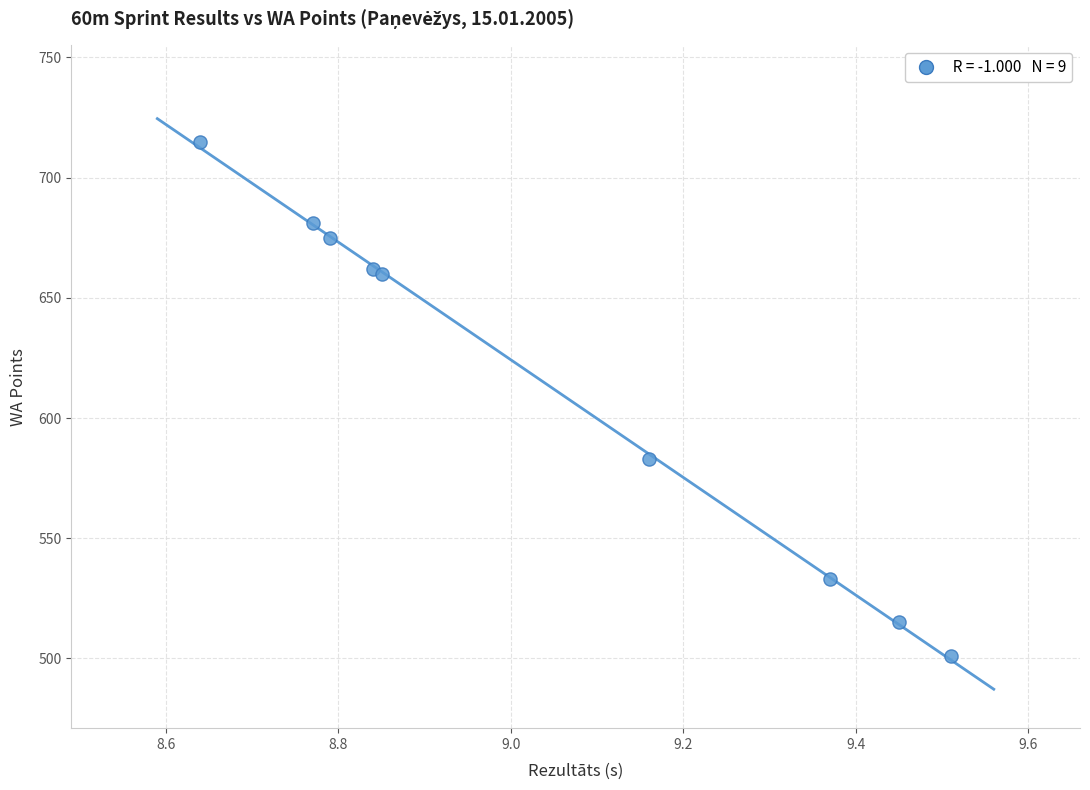

What Y value in the scatter plot is closest to 608?

583